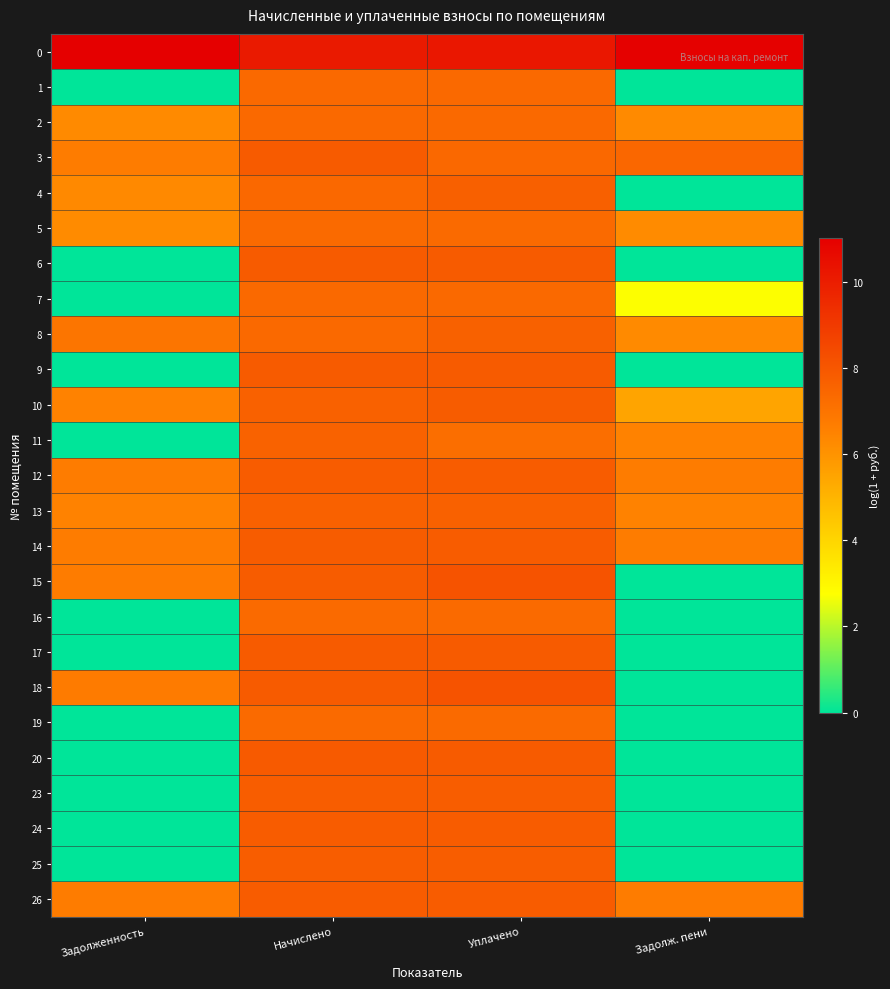

Between Уплачено and Задолженность, which is larger?

Задолженность